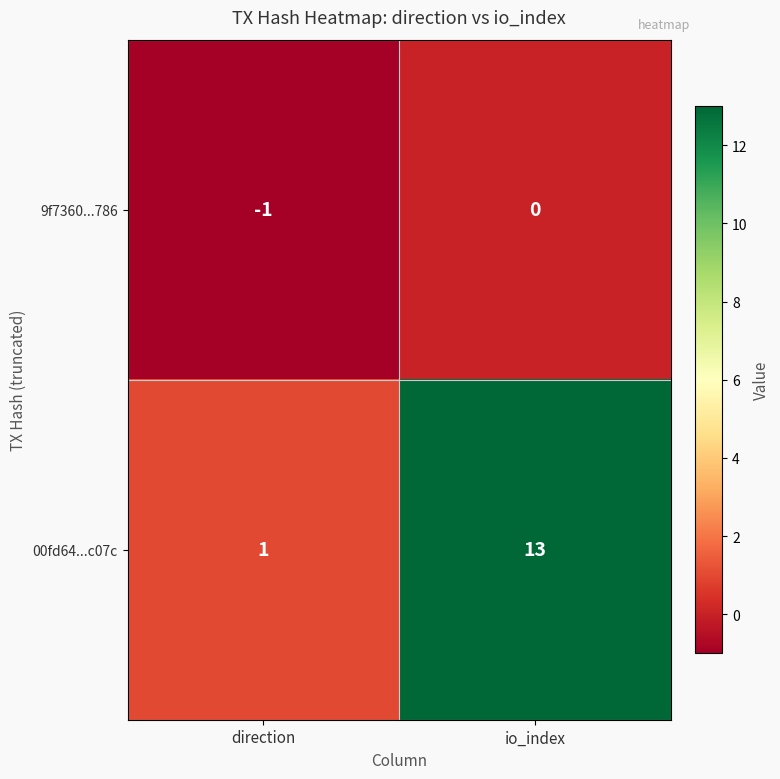

The 9f7360...786 series shows 0 at direction. True or false?

False